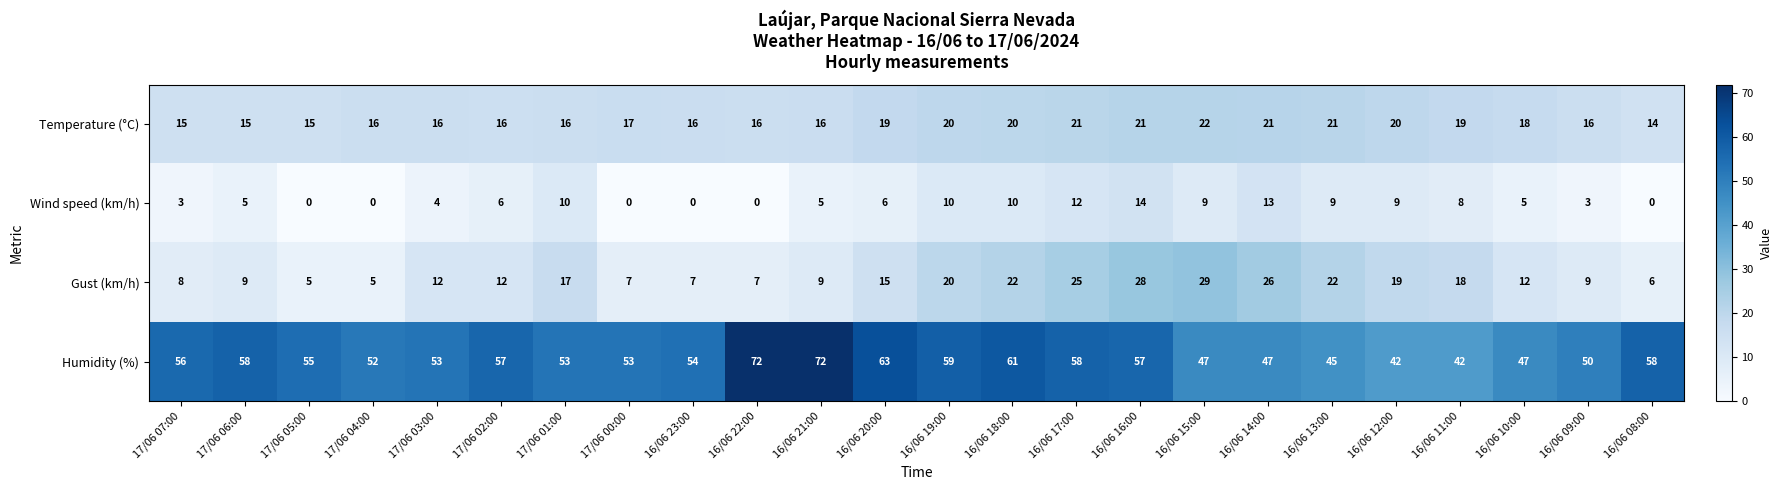

How many data points does each series have?

24